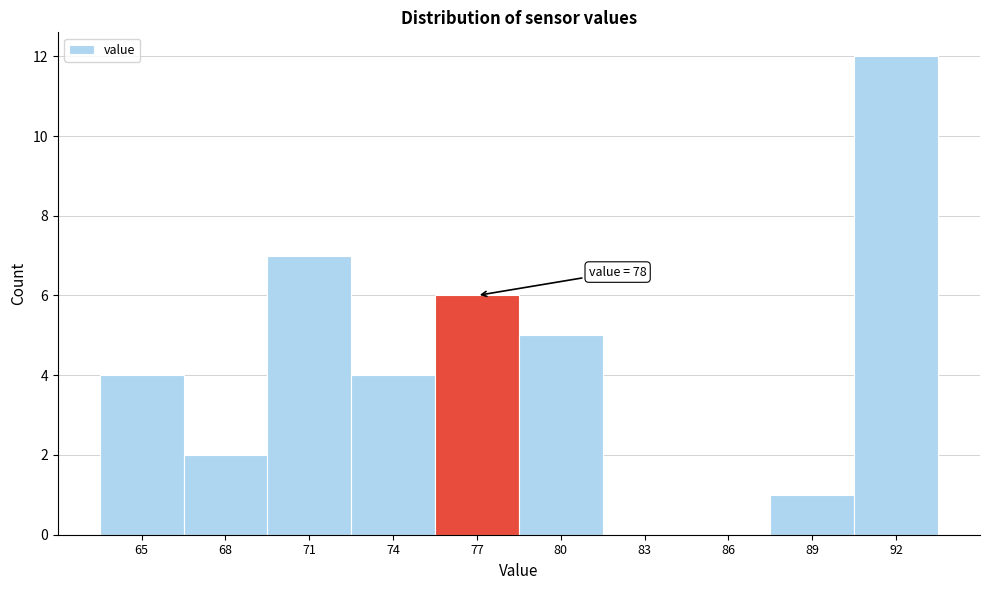

Reading left to right, what are all the values shown in this chart?

65=4	68=2	71=7	74=4	77=6	80=5	83=0	86=0	89=1	92=12